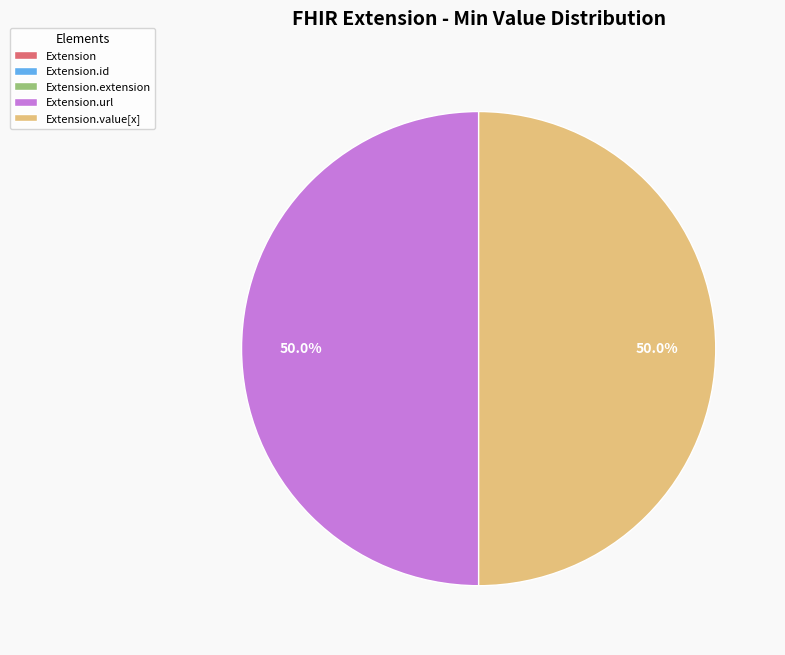

Count the number of slices in the pie.

5